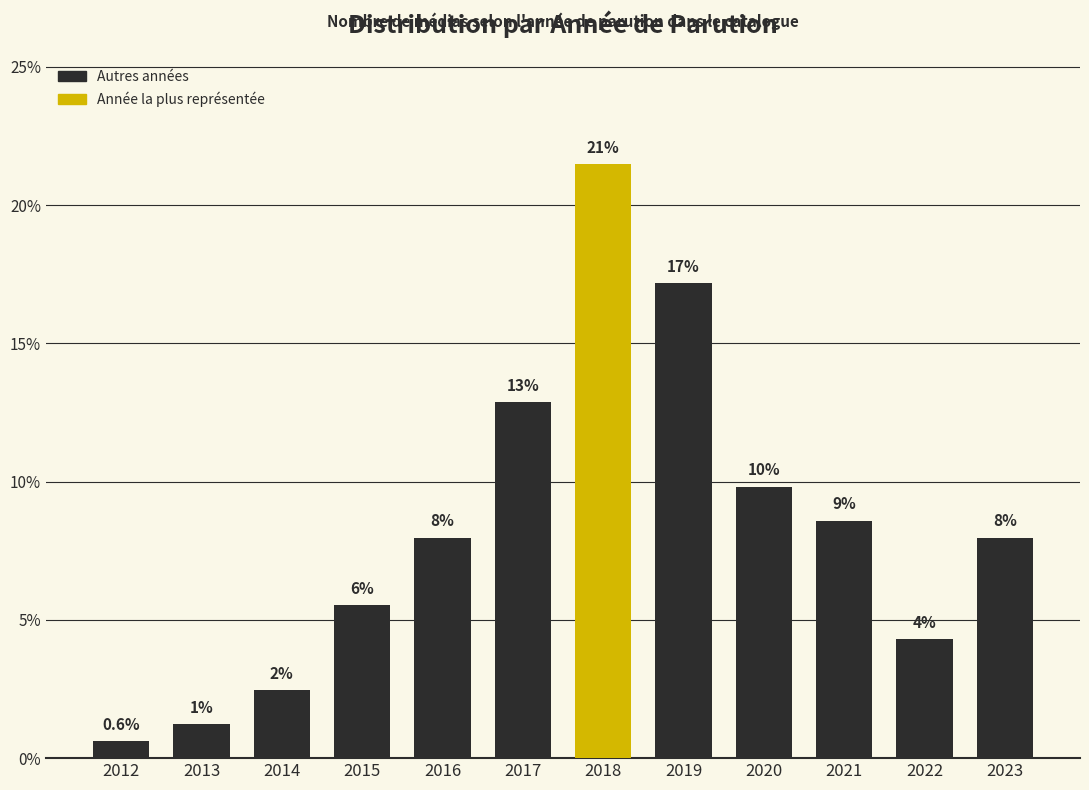

Does the chart contain any negative values?

No